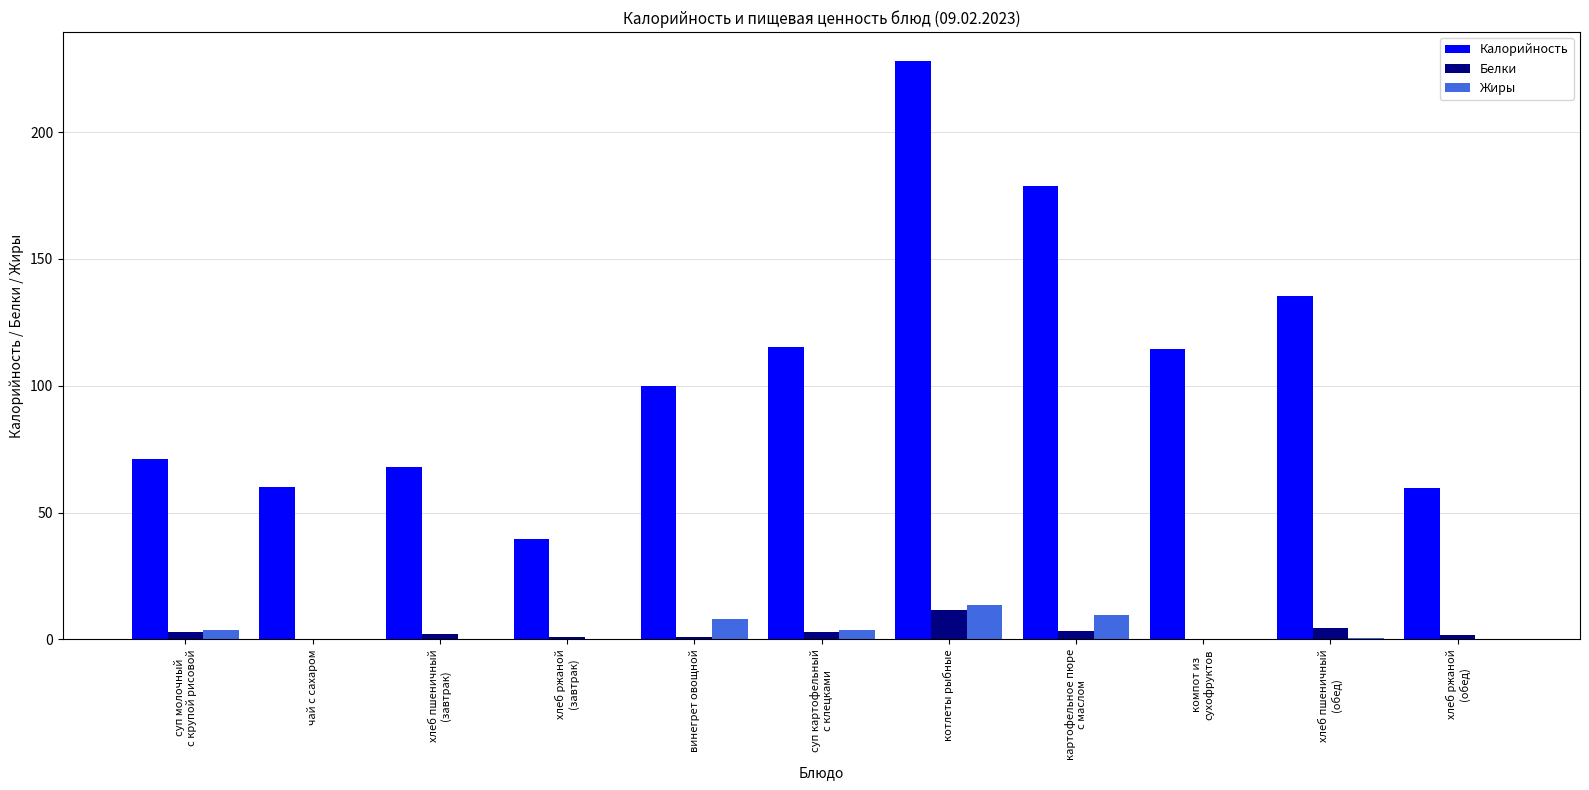

Is the value of Калорийность at суп картофельный
с клецками greater than the value of Белки at винегрет овощной?

Yes